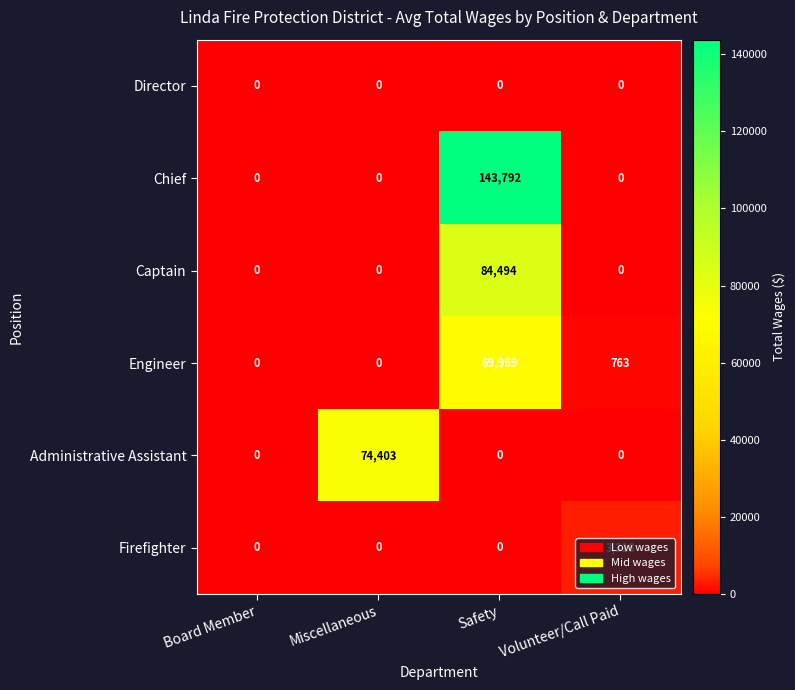

Count the number of data series in this chart.

6